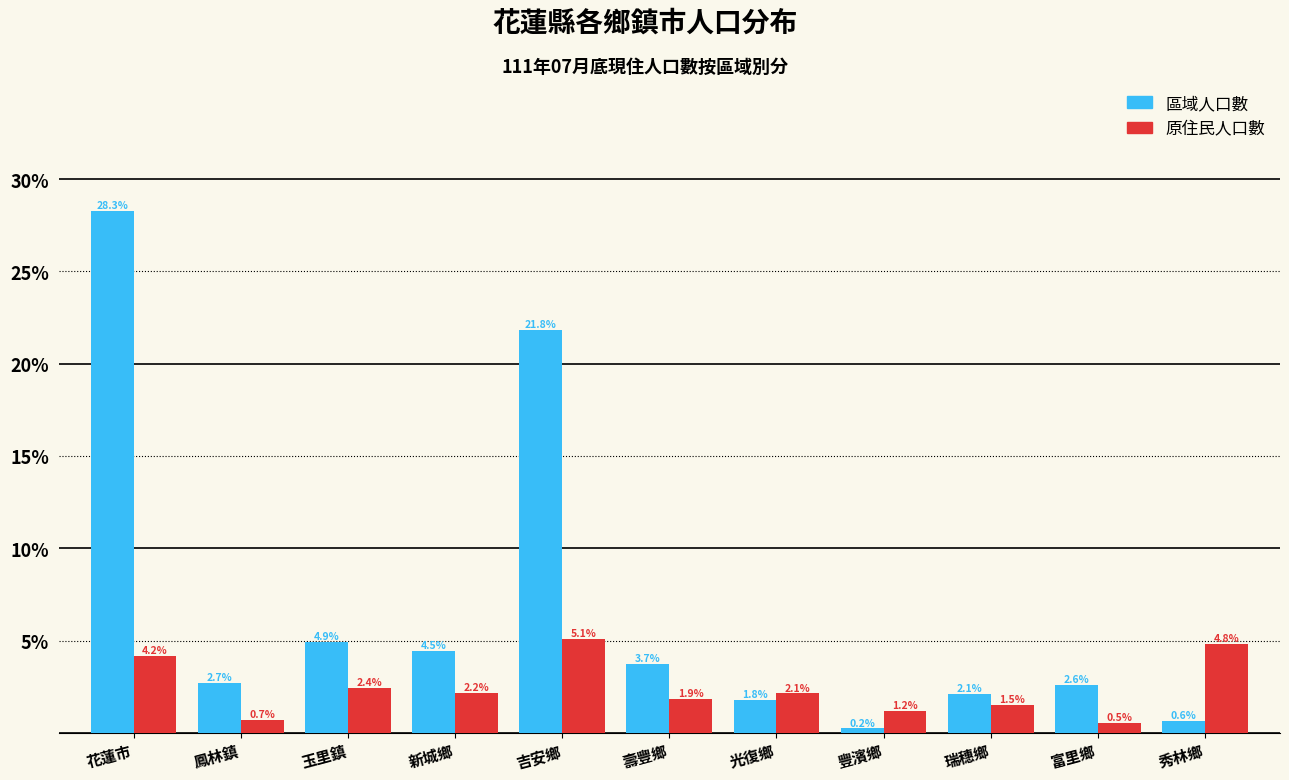

Reading left to right, extract all data points from this chart.

區域人口數: 花蓮市=28.3	鳳林鎮=2.7	玉里鎮=4.9	新城鄉=4.5	吉安鄉=21.8	壽豐鄉=3.7	光復鄉=1.8	豐濱鄉=0.2	瑞穗鄉=2.1	富里鄉=2.6	秀林鄉=0.6
原住民人口數: 花蓮市=4.2	鳳林鎮=0.7	玉里鎮=2.4	新城鄉=2.2	吉安鄉=5.1	壽豐鄉=1.9	光復鄉=2.1	豐濱鄉=1.2	瑞穗鄉=1.5	富里鄉=0.5	秀林鄉=4.8